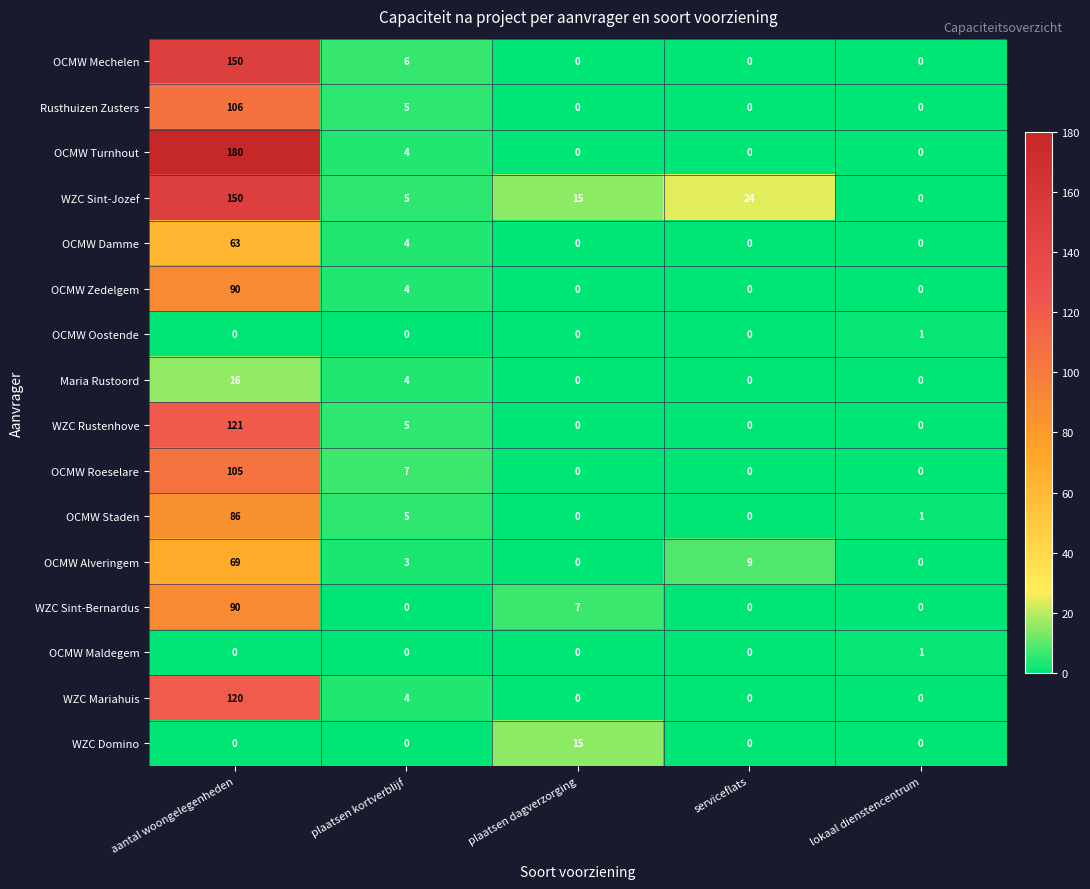

What is the difference between the maximum and minimum values in the OCMW Roeselare series?

105